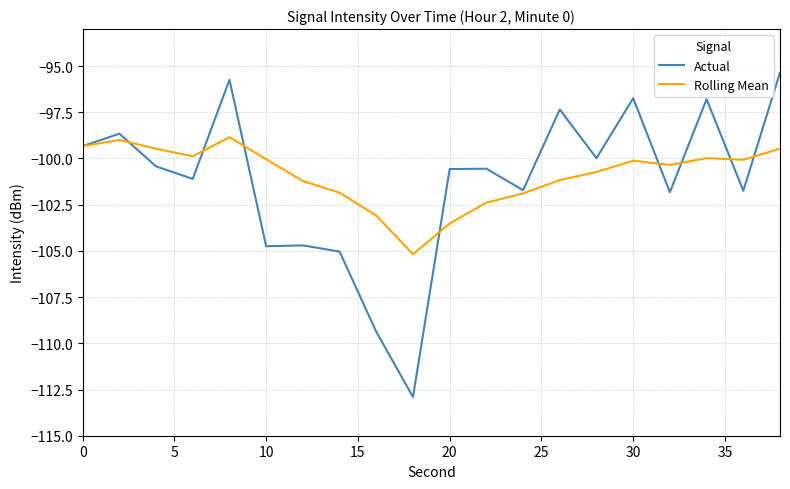

Which series has the largest range (max minus min)?

Actual